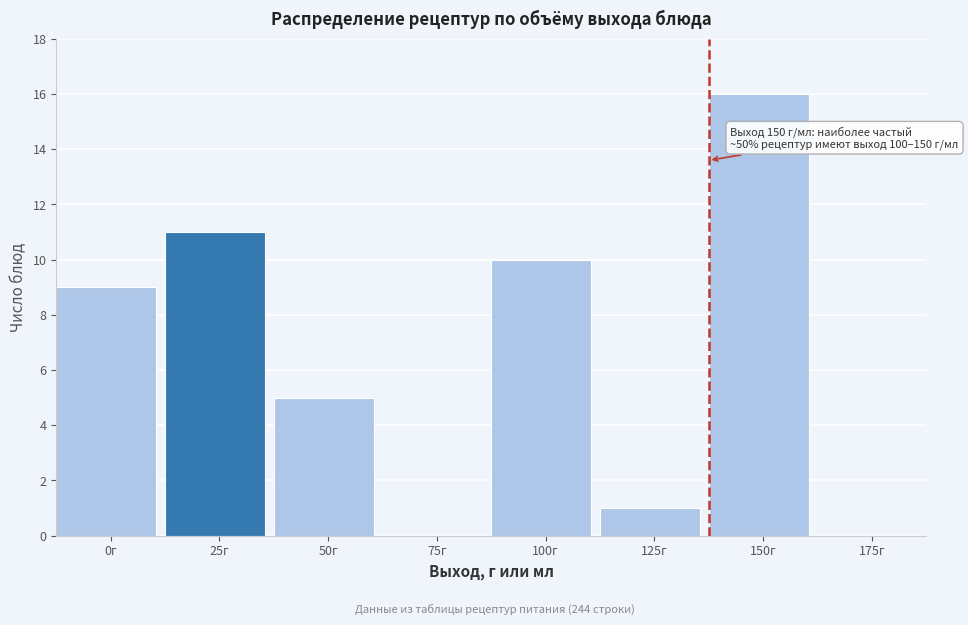

Which category has the highest value across all series?

150г